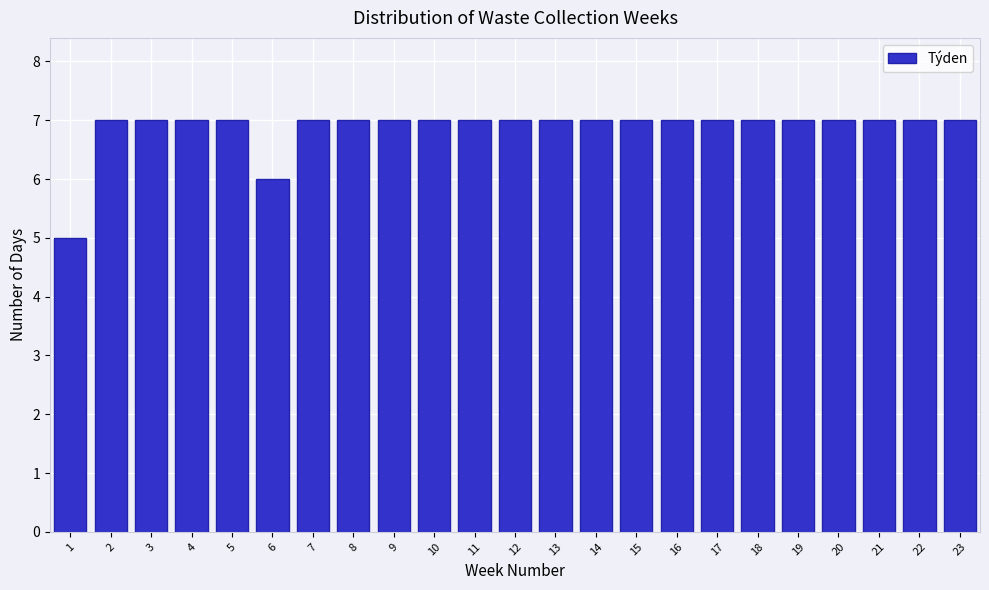

Reading left to right, extract all data points from this chart.

1=5	2=7	3=7	4=7	5=7	6=6	7=7	8=7	9=7	10=7	11=7	12=7	13=7	14=7	15=7	16=7	17=7	18=7	19=7	20=7	21=7	22=7	23=7